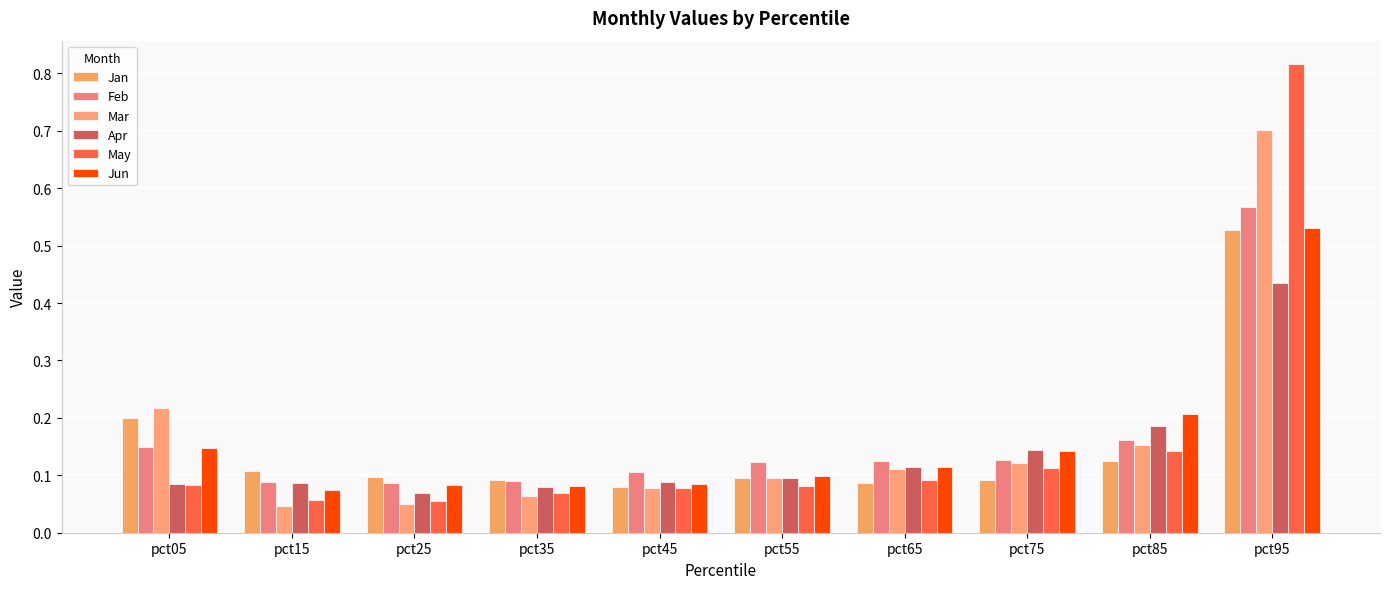

What is the difference between the second highest and minimum values in the Apr series?

0.1